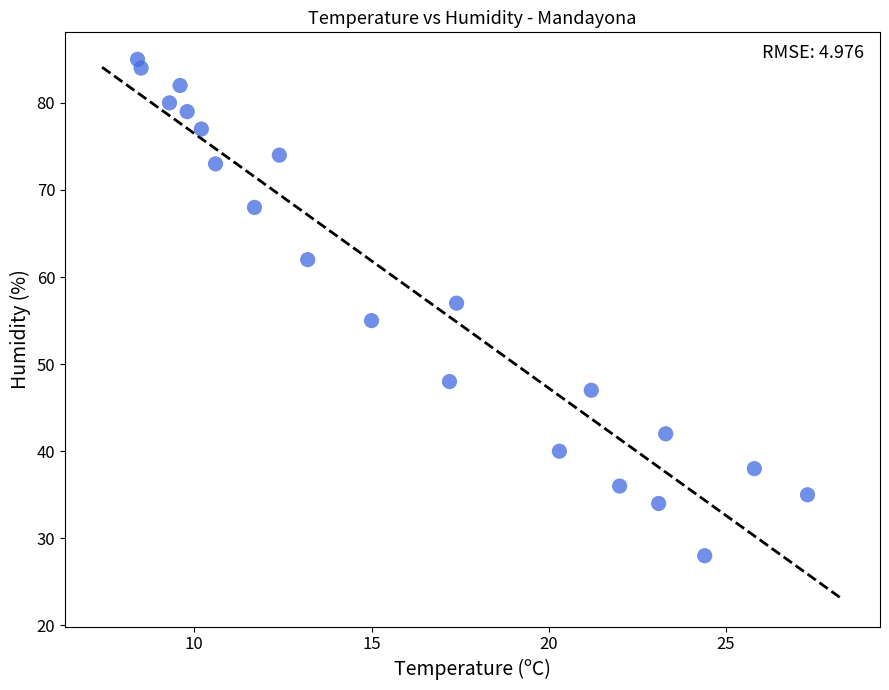

What is the range of Y values (max minus min)?

57